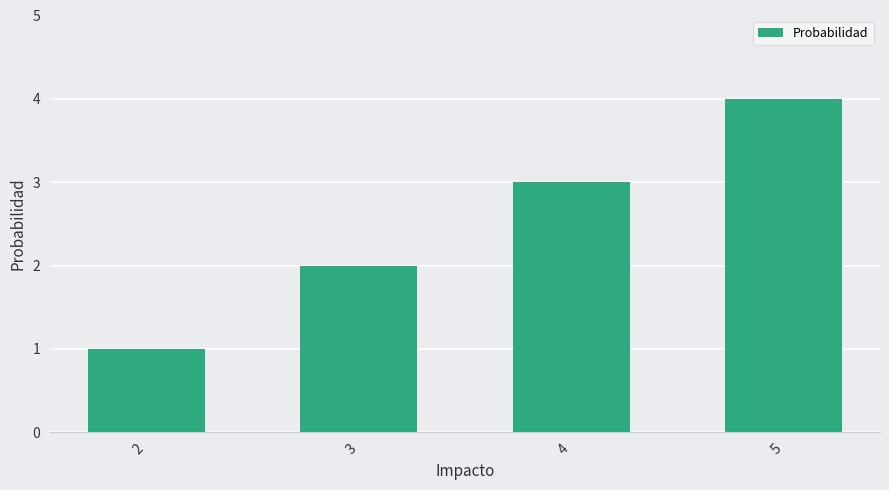

How many series are shown in this chart?

1